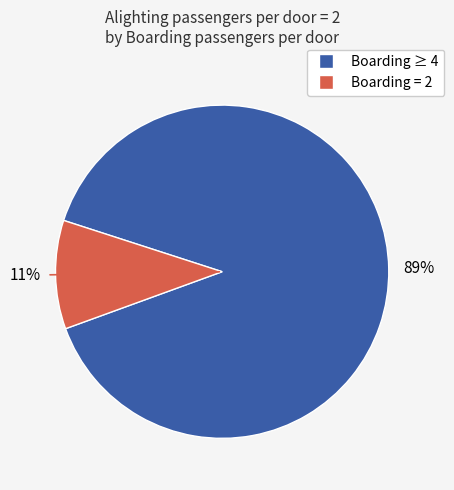

To the nearest percent, what is the average slice percentage?

50%